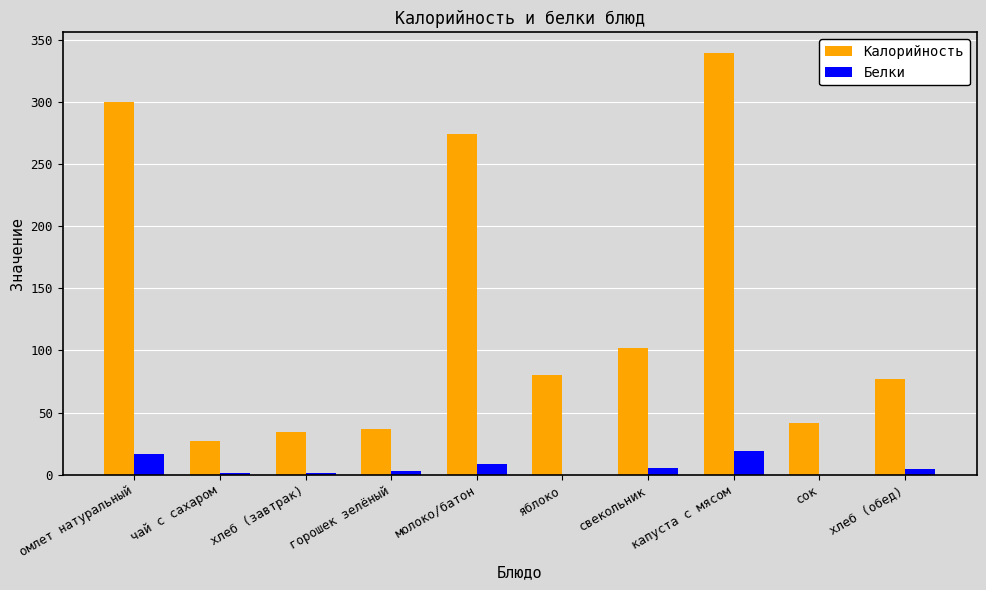

Where is Калорийность nearest to the value 183?

свекольник